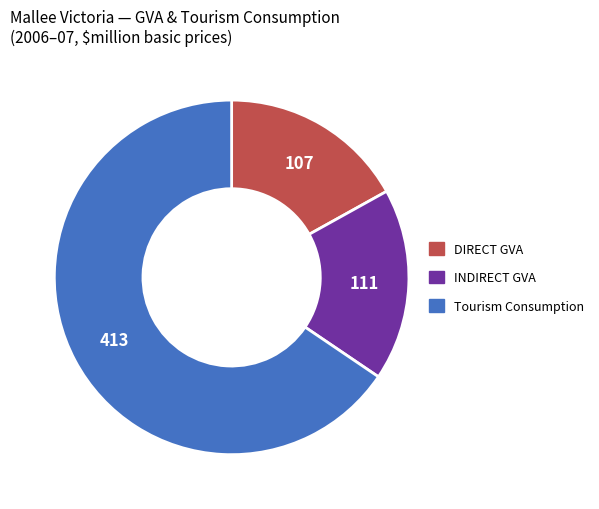

How many slices are in this pie chart?

3